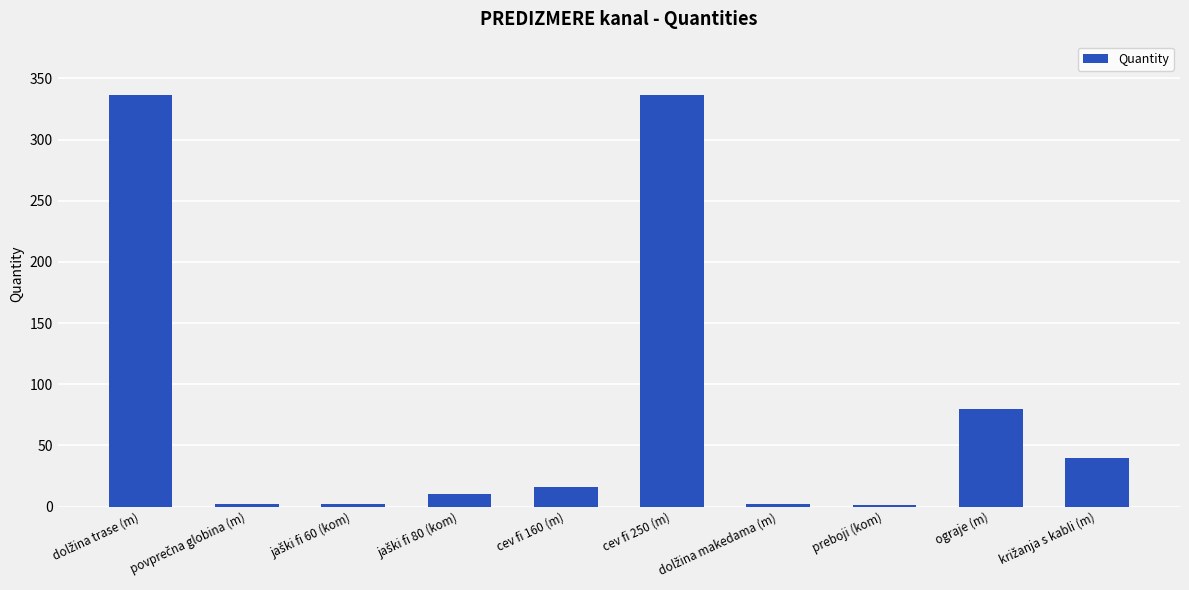

What is the greatest value displayed?

336